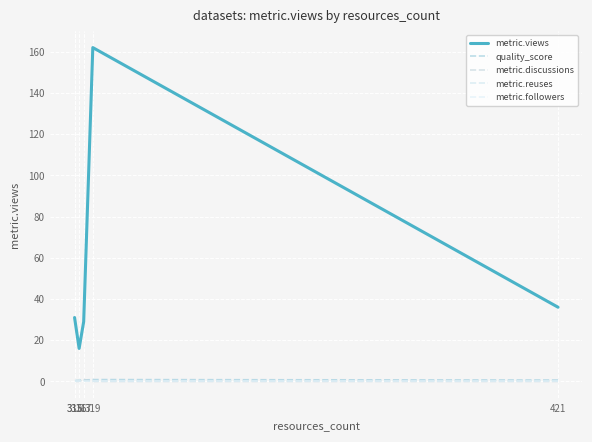

Rank the series by their maximum value, from highest to lowest.

metric.views, metric.discussions, quality_score, metric.reuses, metric.followers